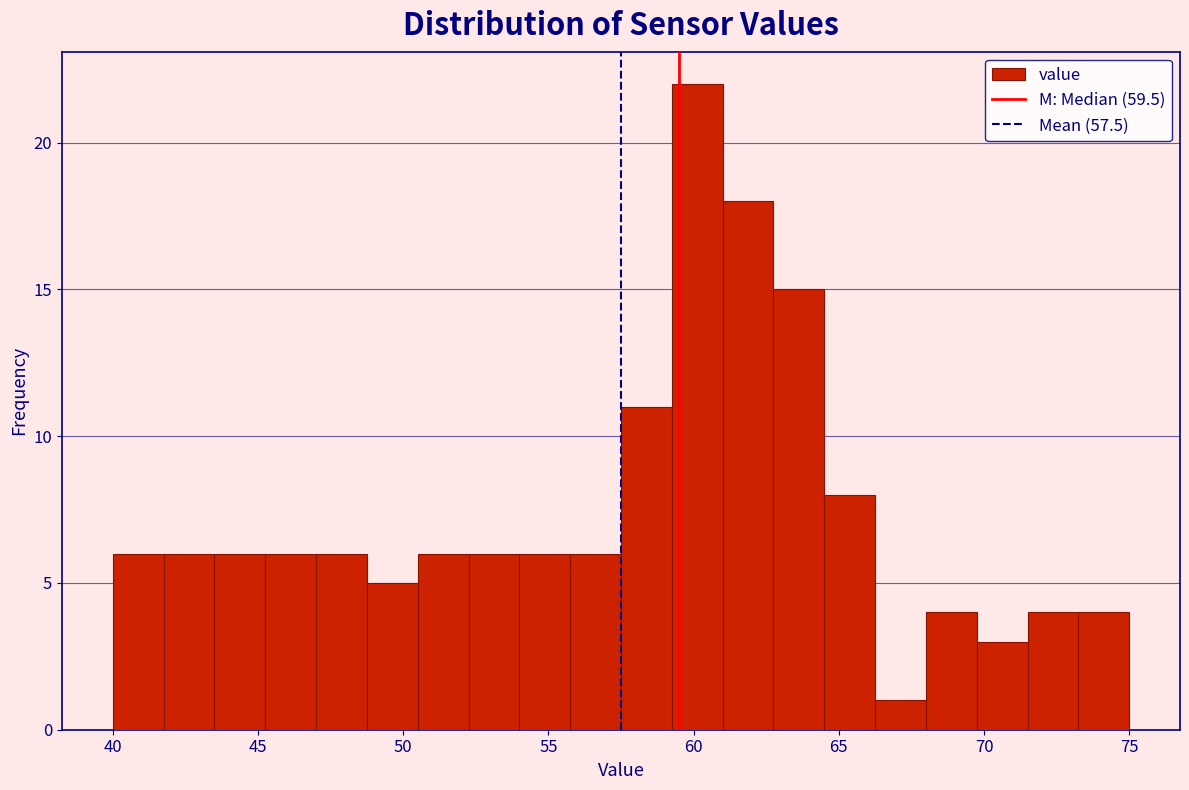

Around what value on the x-axis is the tallest bar? Give the approximate position of its centre, as read against the axis.

60.0